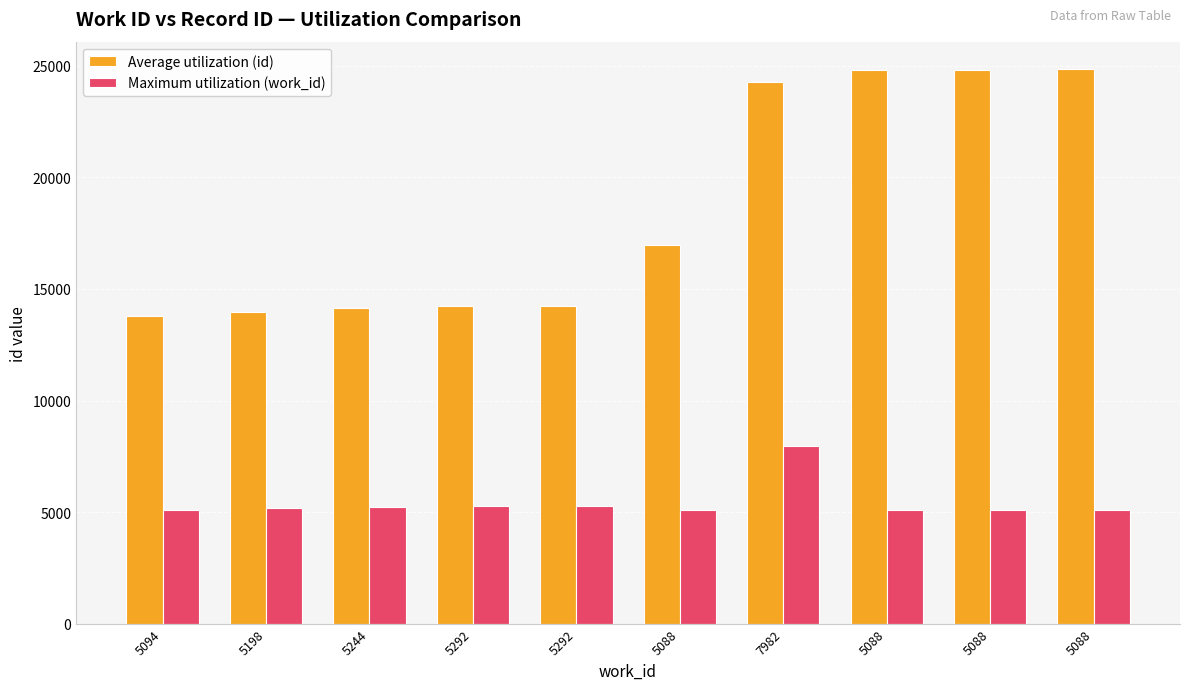

How many values in the Maximum utilization (work_id) series are below 5198?

5